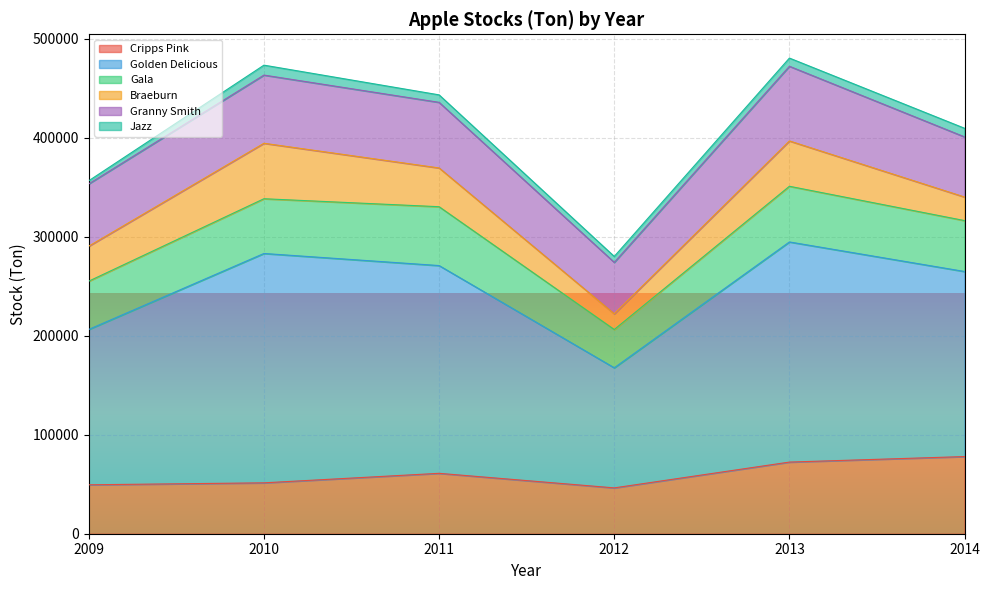

What is the average value of the Braeburn series?

36015